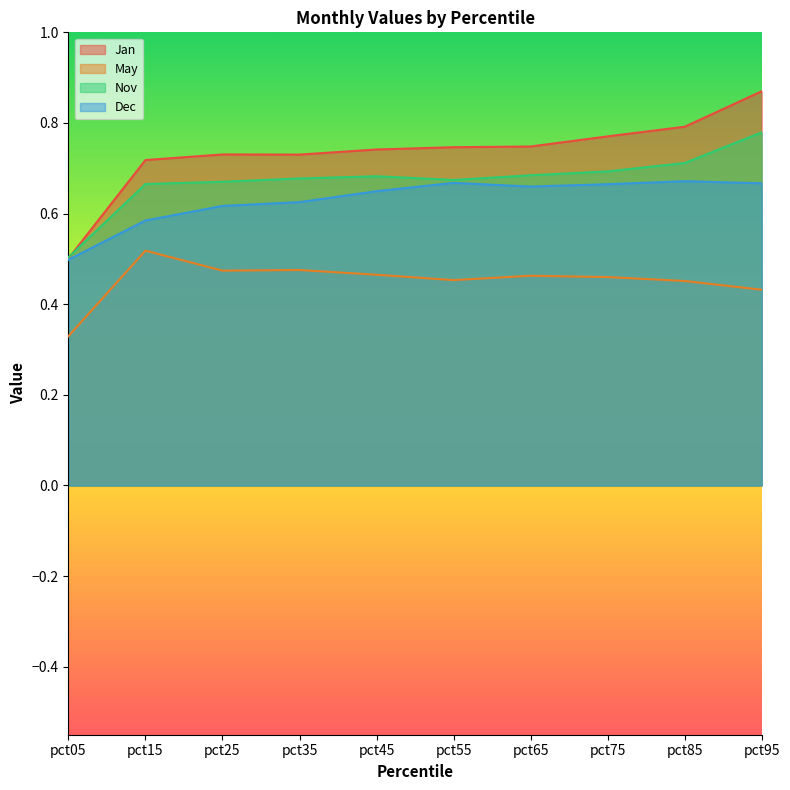

Rank the series by their average value, from lowest to highest.

May, Dec, Nov, Jan